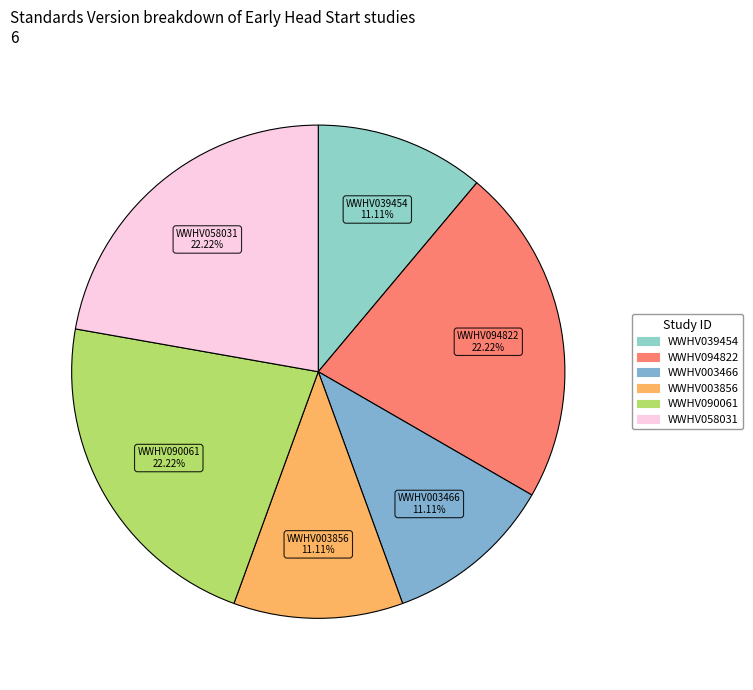

Does any single category account for the majority?

No